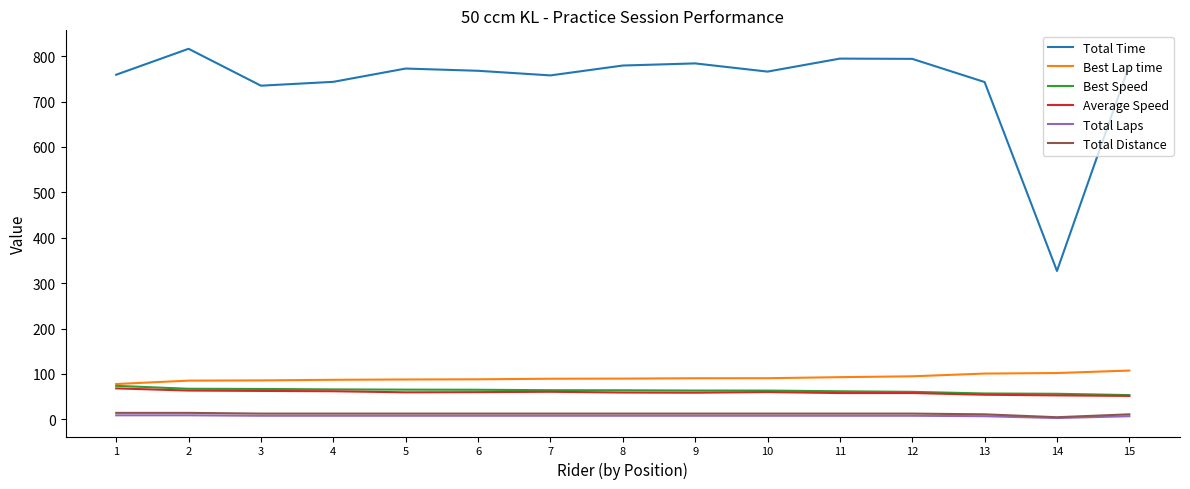

What is the highest value of the Best Speed series?

73.9